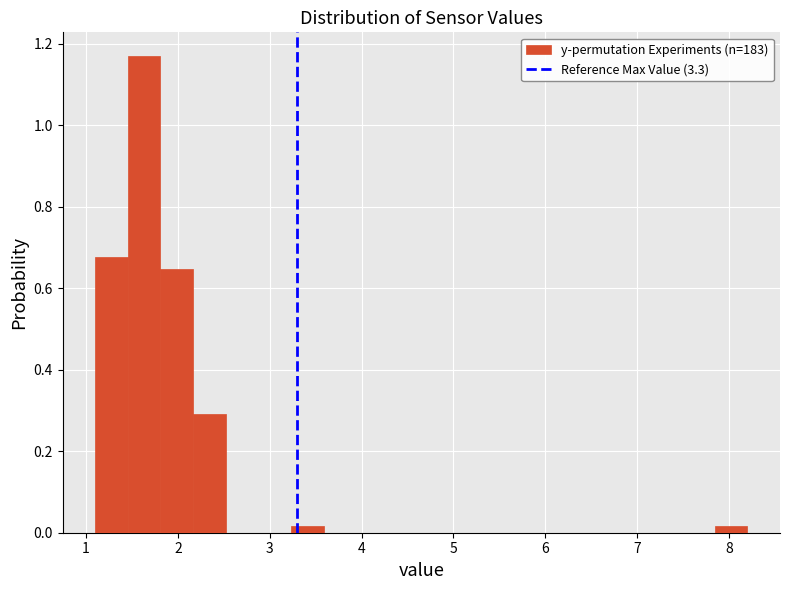

Around what value on the x-axis is the tallest bar? Give the approximate position of its centre, as read against the axis.

1.6